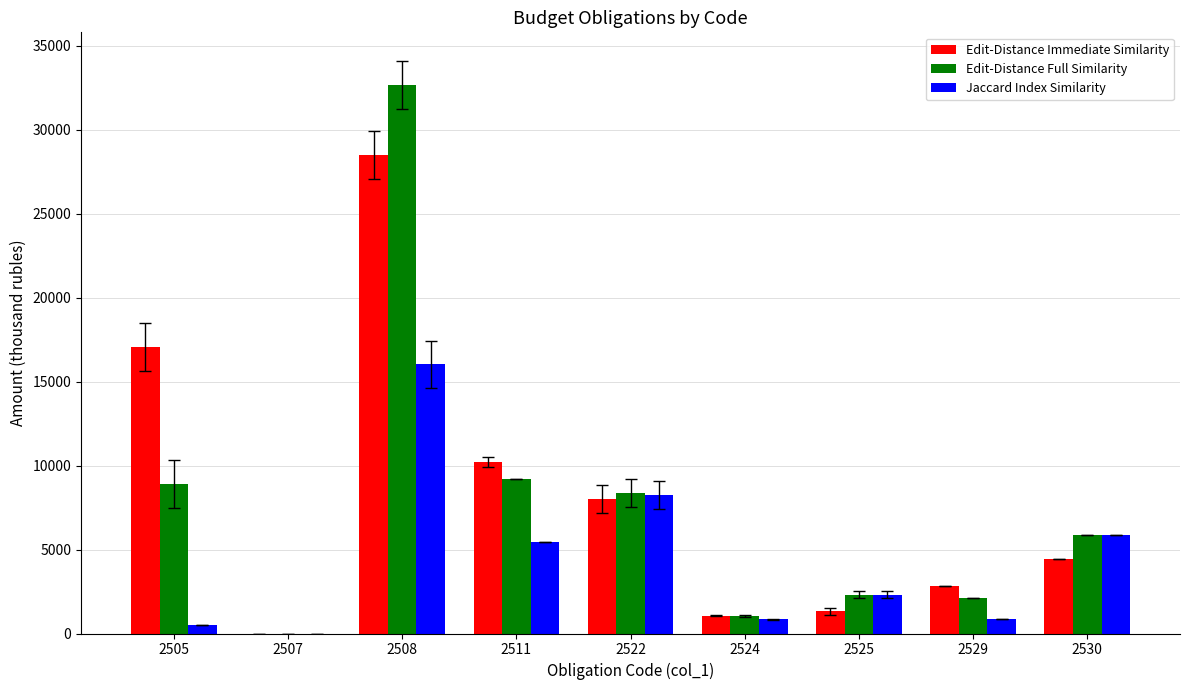

What is the total value across all series at 2508?

77170.2